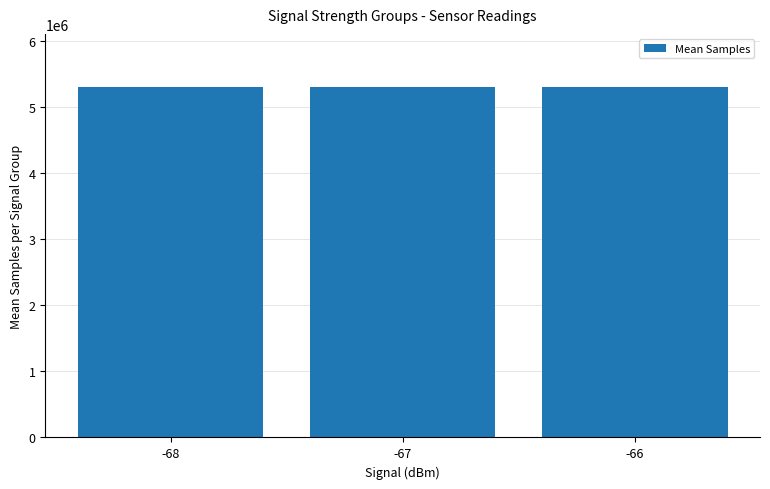

How many categories are shown in the chart?

3